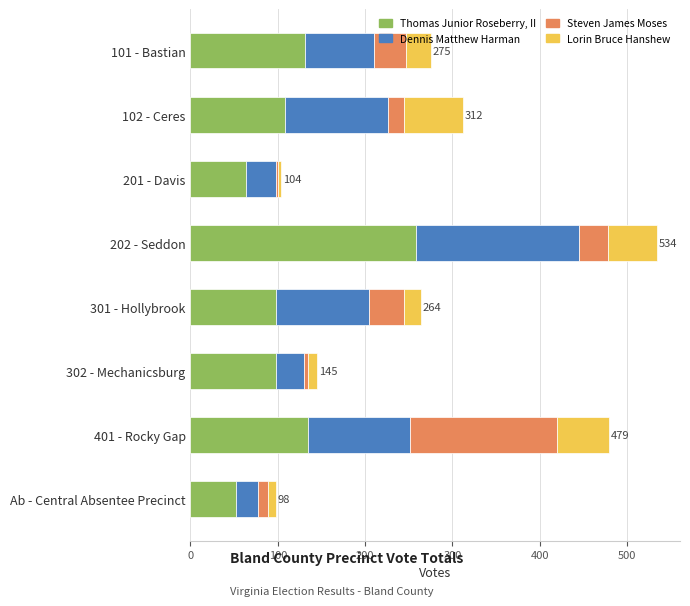

Is it true that Thomas Junior Roseberry, II equals 72 at 401 - Rocky Gap?

False